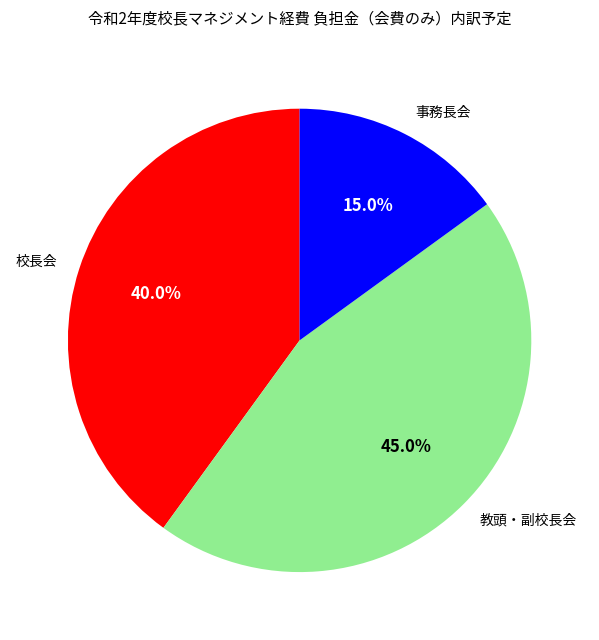

Is there a majority slice in this chart?

No